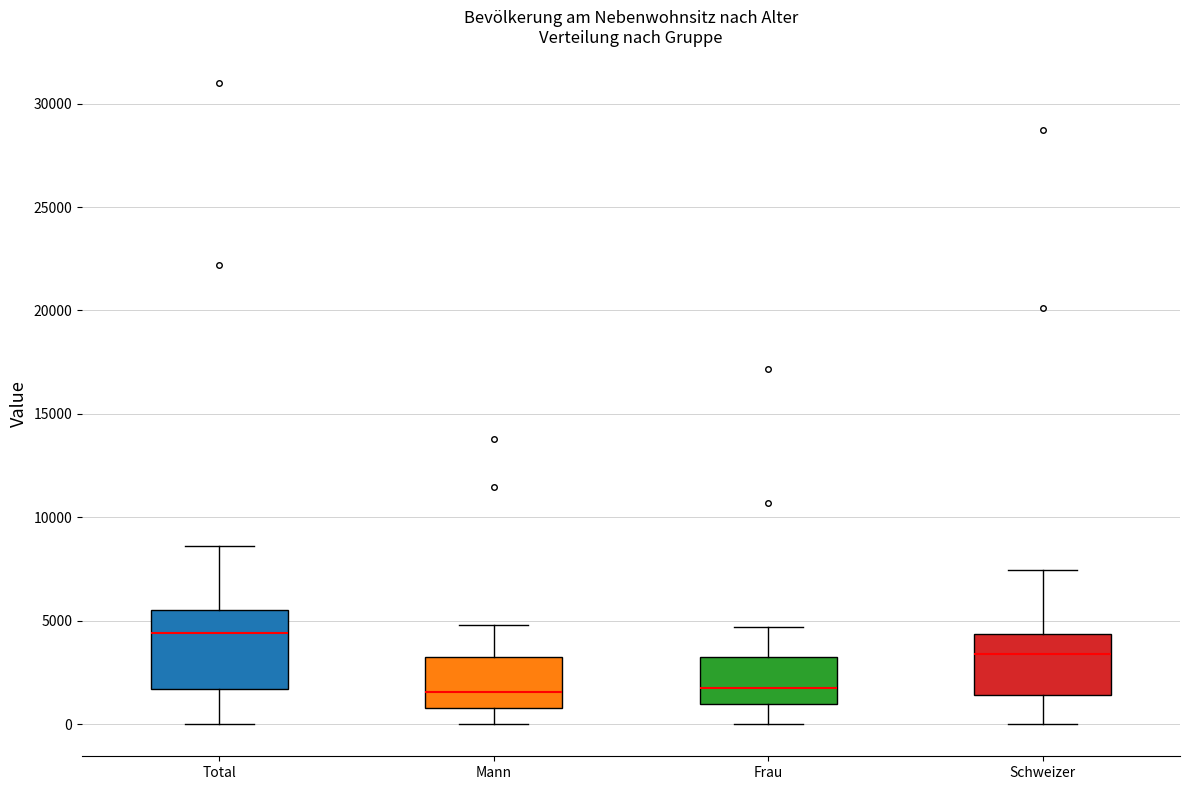

Where does the median line of the box for Mann sit on the y-axis? The values are not printed on the chart, so give them approximately, as read against the axis.

1500